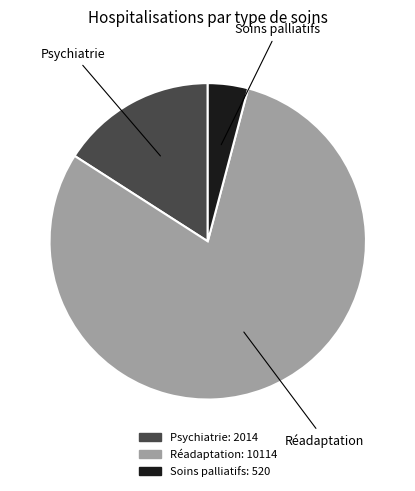

What is the ratio of the value at Psychiatrie to the value at Soins palliatifs?

3.9